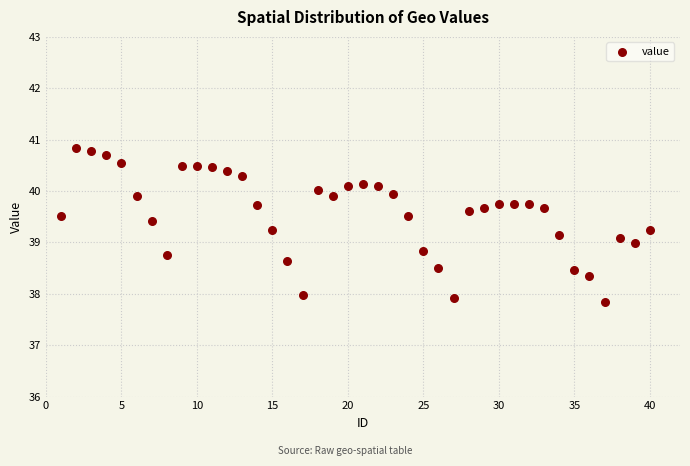

What is the range of Y values (max minus min)?

3.0